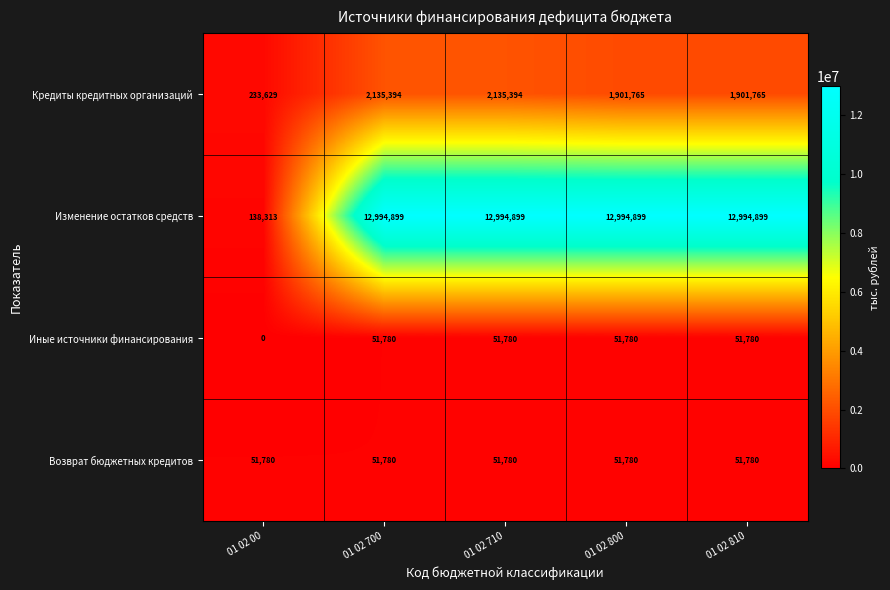

What value does the Изменение остатков средств series have at 01 02 800, to the nearest 100?

12994900